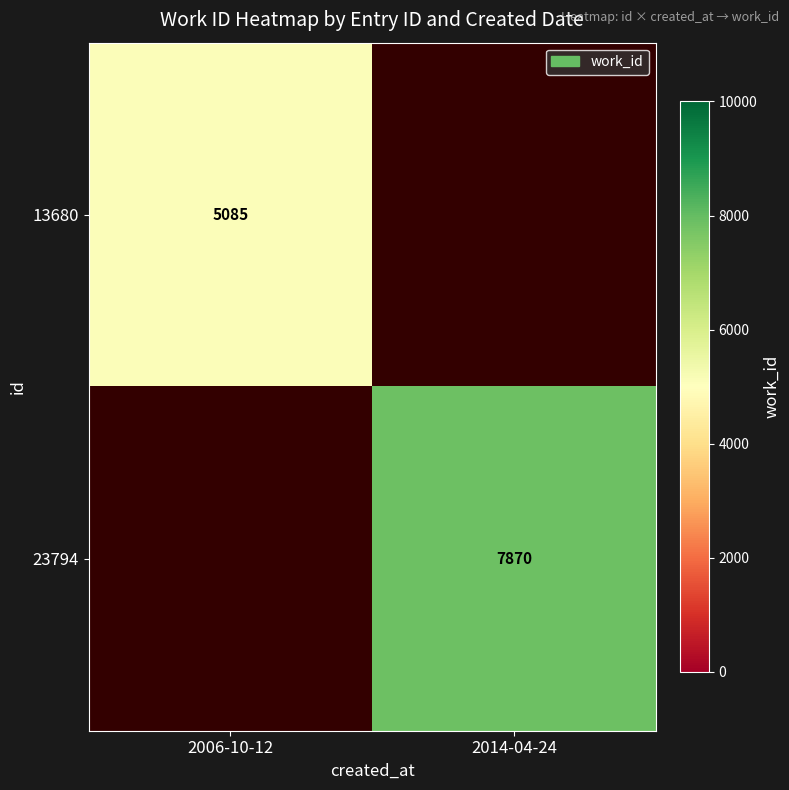

Between 2014-04-24 and 2006-10-12, which is larger?

2006-10-12